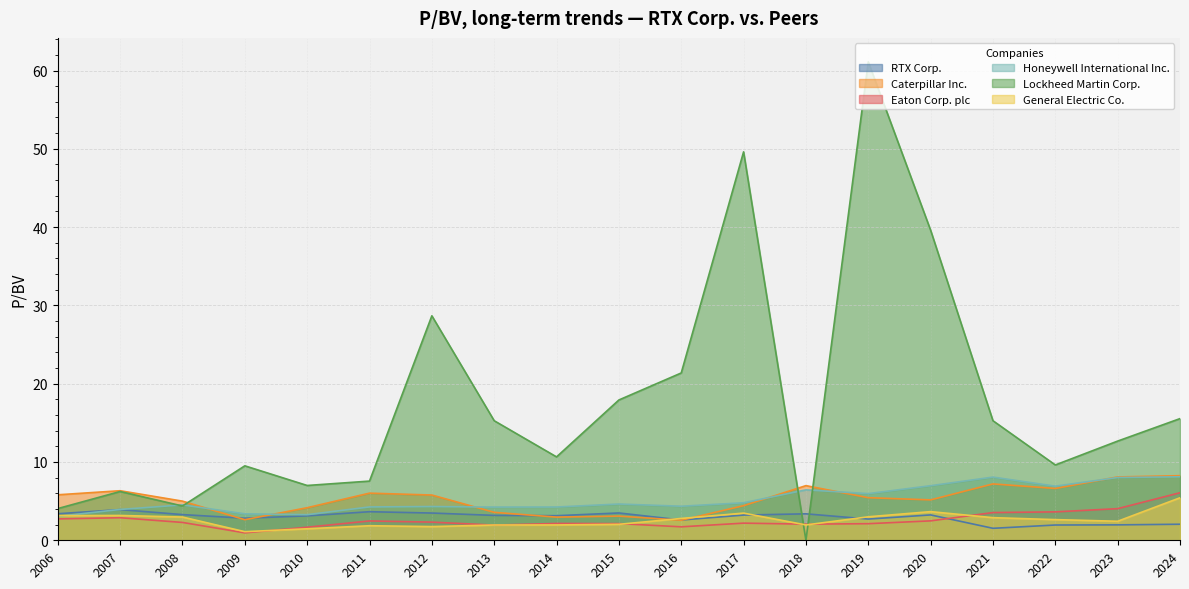

The General Electric Co. series shows 2.6 at 2022. True or false?

True